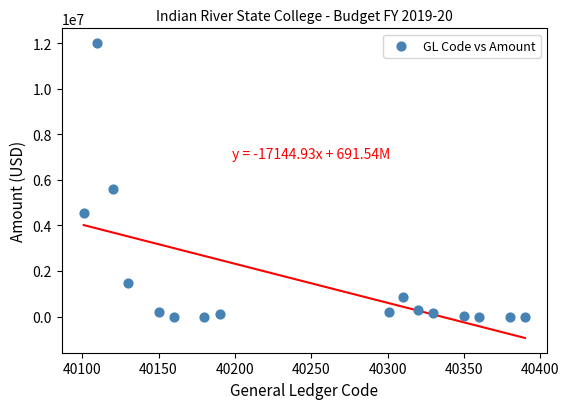

What is the range of X values (max minus min)?

289